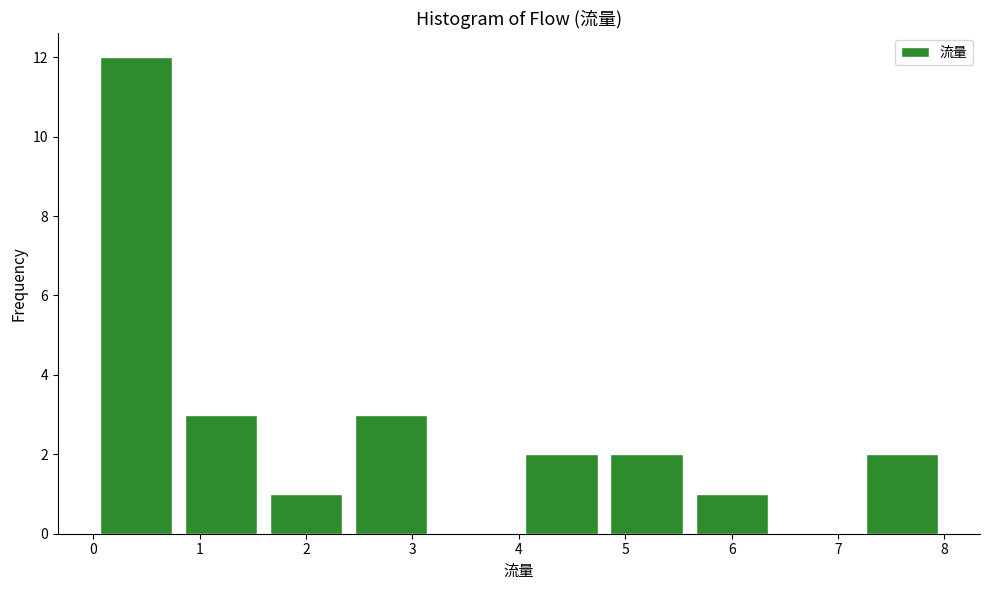

Which range on the x-axis has the tallest bar?

0.0 to 0.8